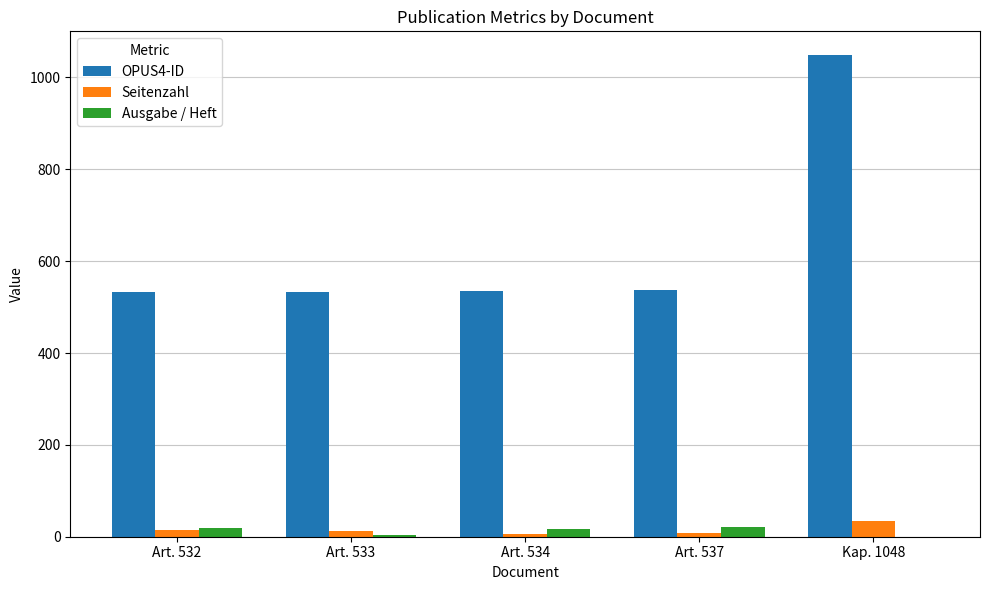

Is it true that Ausgabe / Heft equals 21 at Art. 537?

True